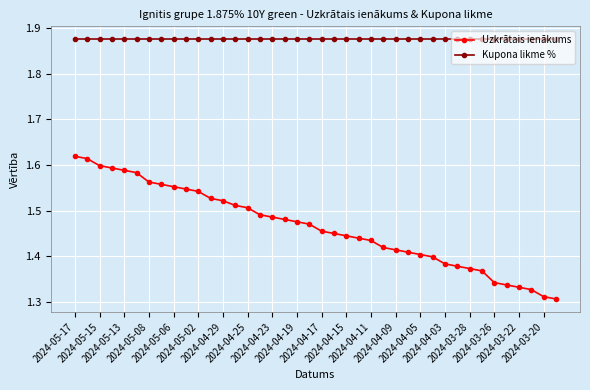

What is the difference between the maximum and minimum values in the Uzkrātais ienākums series?

0.3